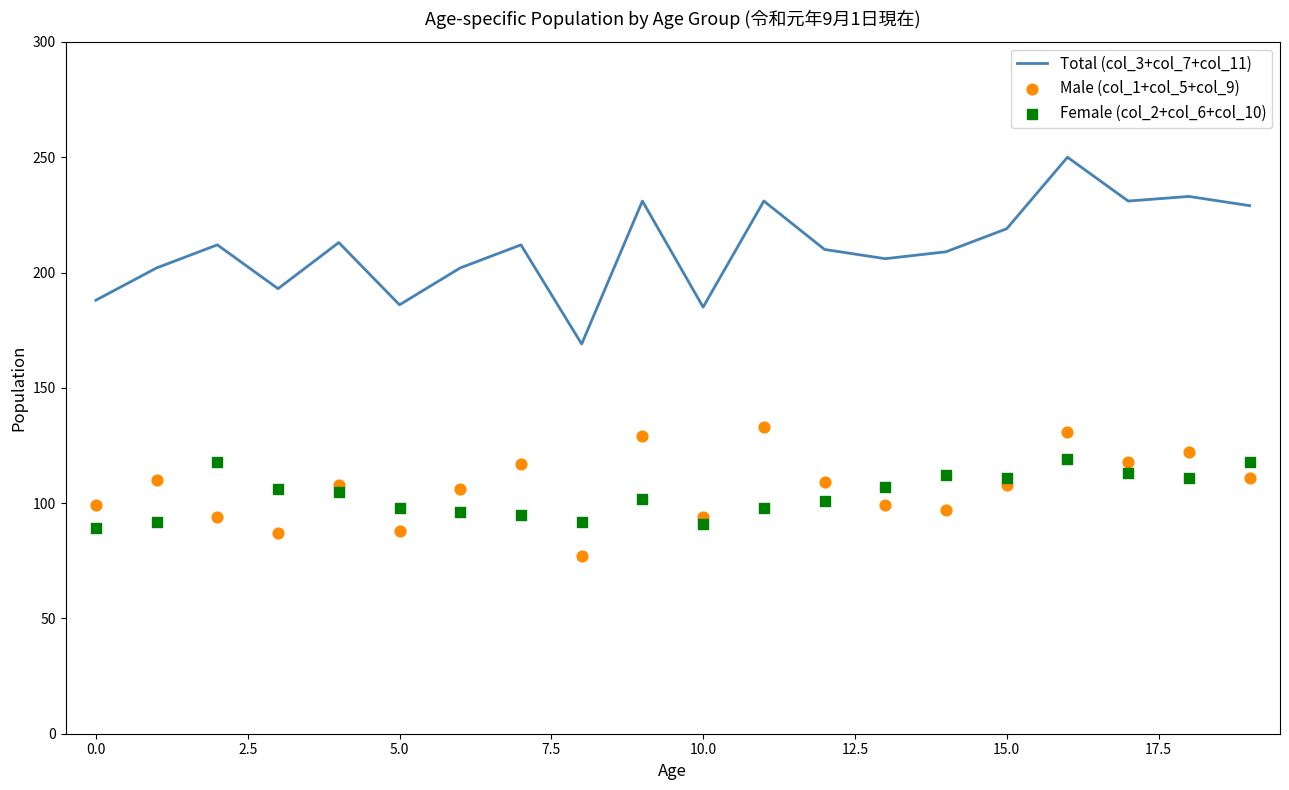

At which category is the sum across all series the highest?

16